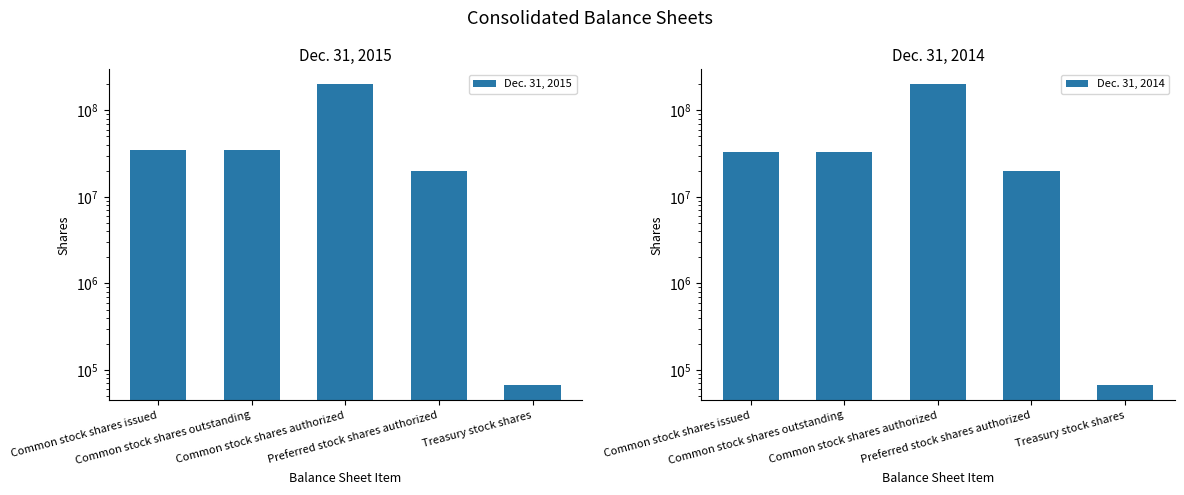

What is the maximum value shown in the chart?

200000000